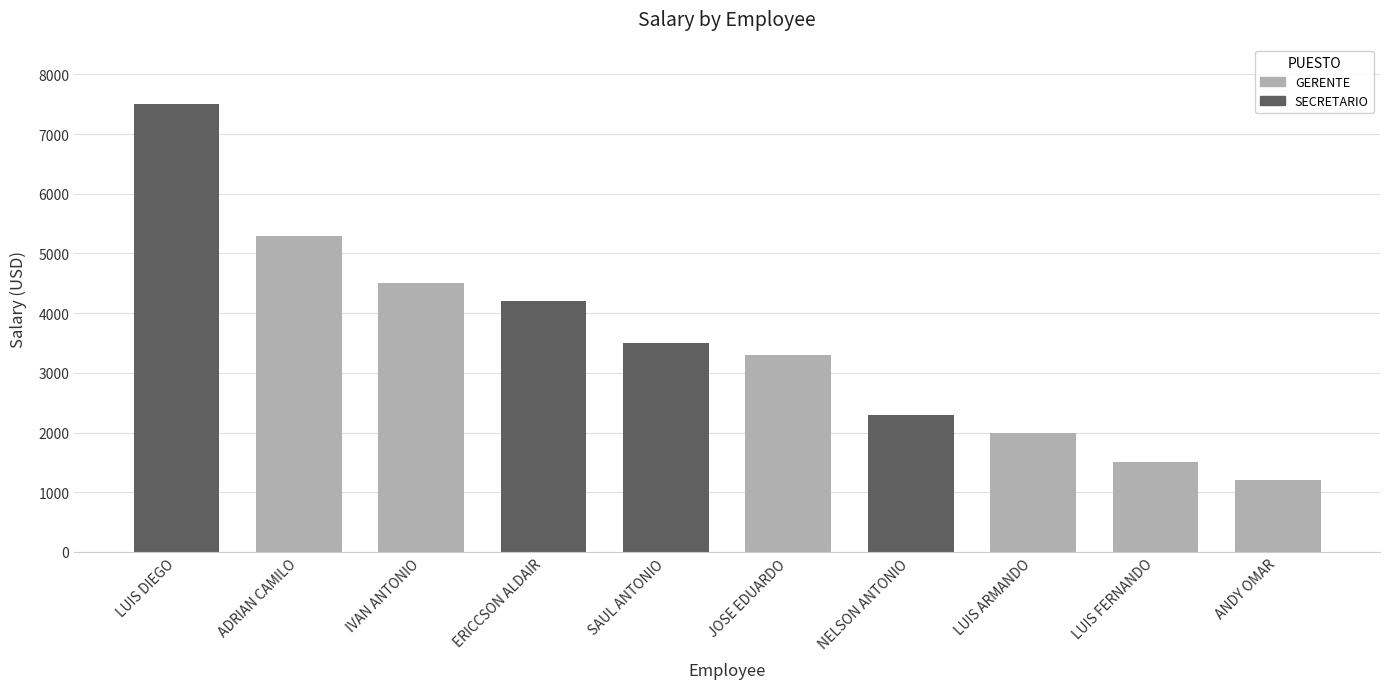

What is the change in value from LUIS FERNANDO to LUIS DIEGO?

+6000